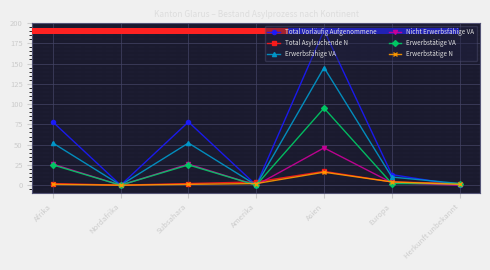

Reading left to right, transcribe all the data shown in this chart.

Total Vorläufig Aufgenommene: Afrika=78	Nordafrika=0	Subsahara=78	Amerika=0	Asien=191	Europa=13	Herkunft unbekannt=0
Total Asylsuchende N: Afrika=2	Nordafrika=0	Subsahara=2	Amerika=4	Asien=17	Europa=4	Herkunft unbekannt=2
Erwerbsfähige VA: Afrika=52	Nordafrika=0	Subsahara=52	Amerika=0	Asien=145	Europa=10	Herkunft unbekannt=2
Nicht Erwerbsfähige VA: Afrika=26	Nordafrika=0	Subsahara=26	Amerika=0	Asien=46	Europa=3	Herkunft unbekannt=0
Erwerbstätige VA: Afrika=25	Nordafrika=0	Subsahara=25	Amerika=0	Asien=95	Europa=2	Herkunft unbekannt=2
Erwerbstätige N: Afrika=1	Nordafrika=0	Subsahara=1	Amerika=2	Asien=16	Europa=4	Herkunft unbekannt=1